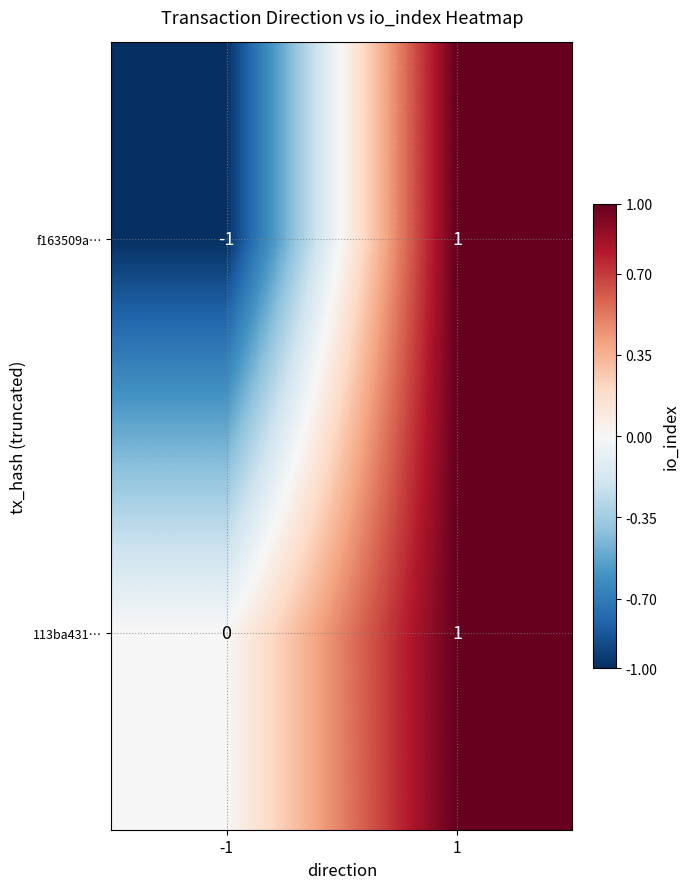

List the labels in order of 113ba431… value, largest first.

1, -1